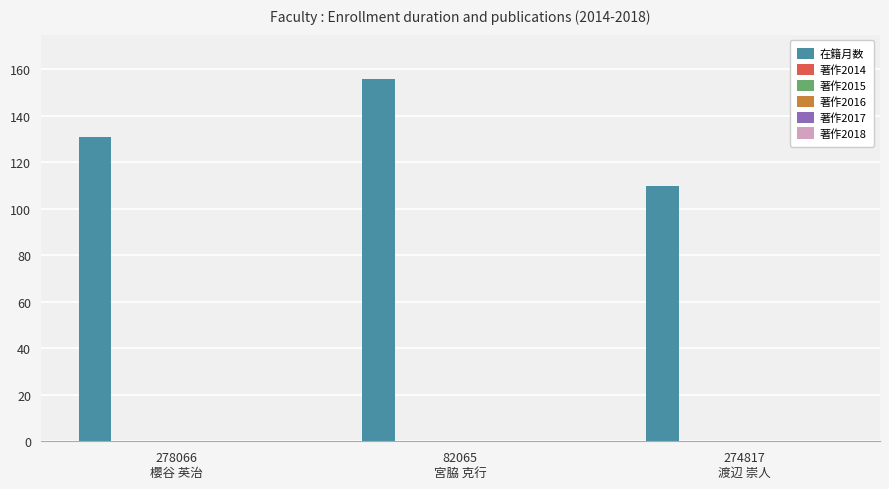

What is the sum of all values?

397